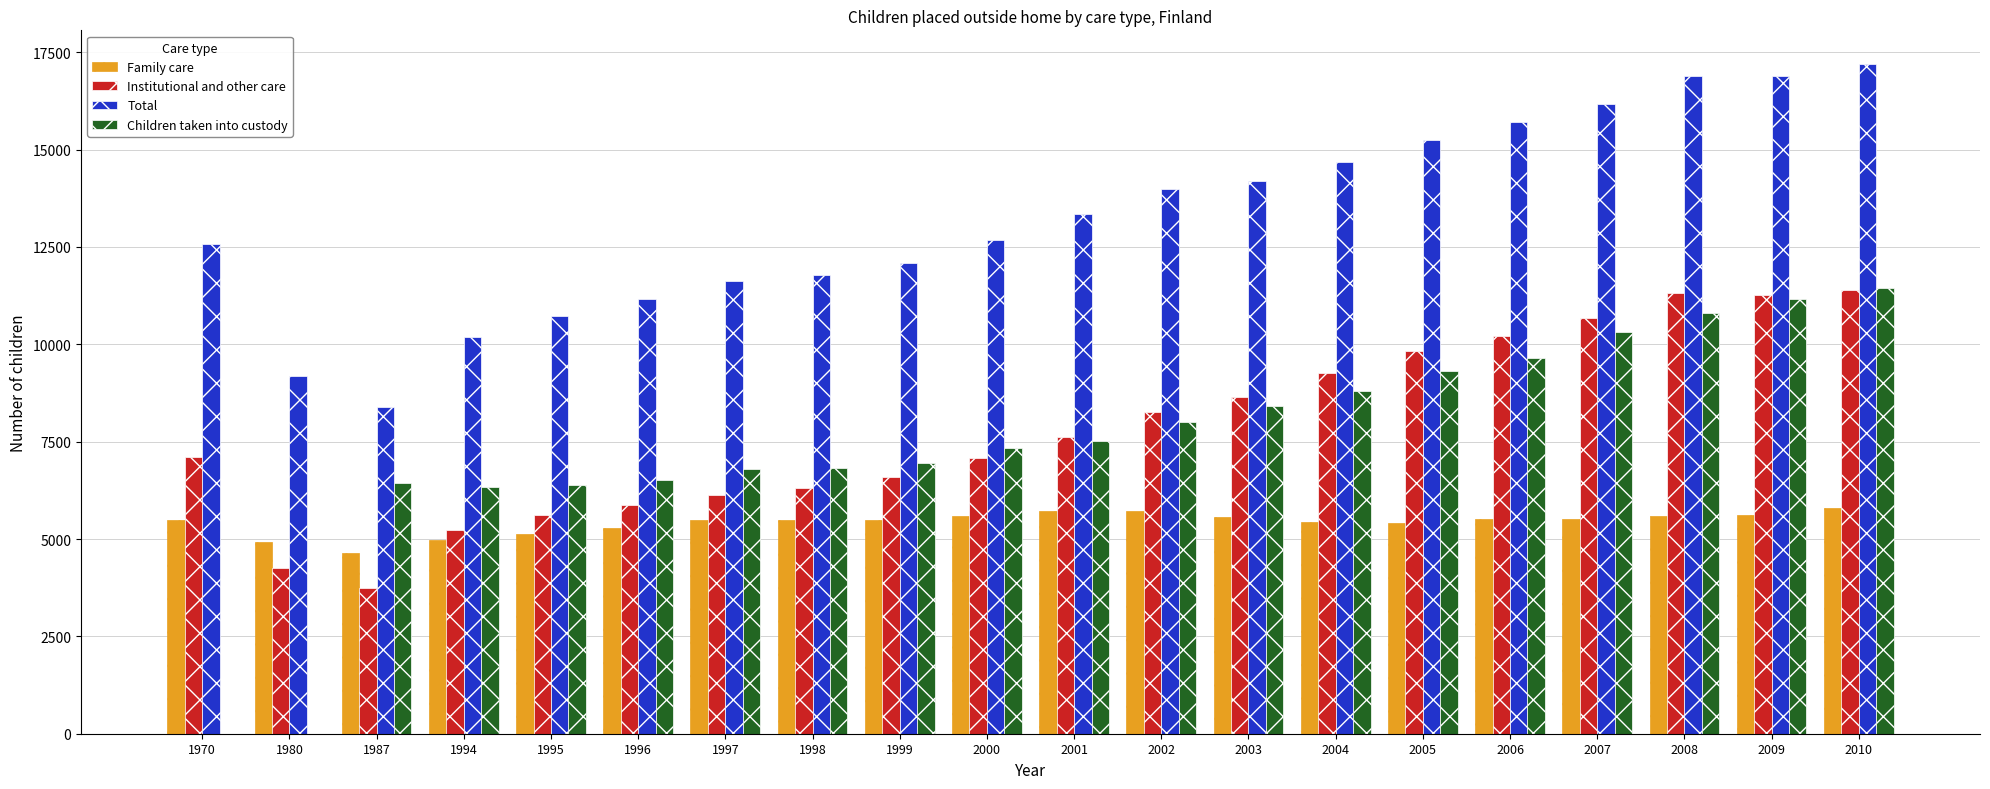

What is the difference between the Family care values at 2009 and 2010?

195